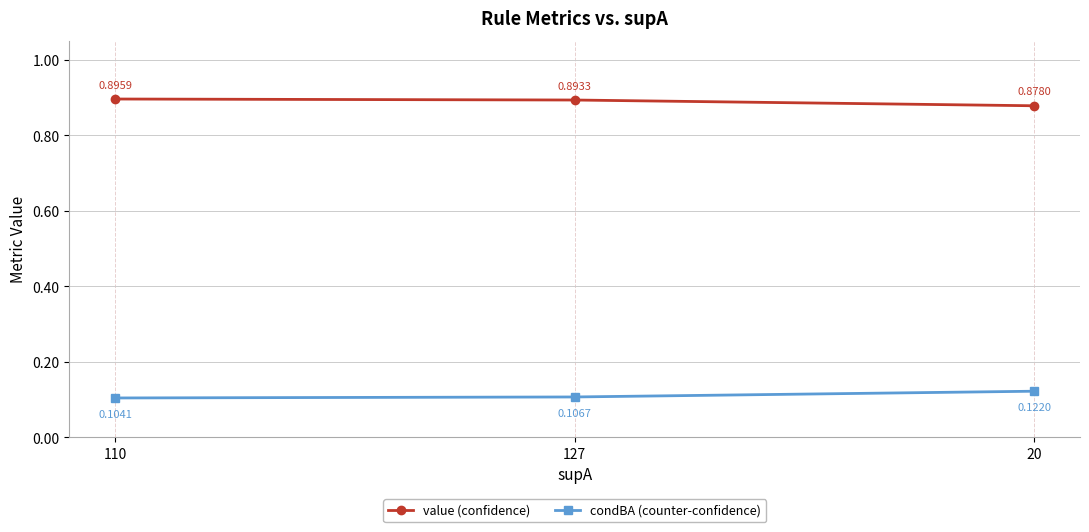

What position from the left is 110?

1